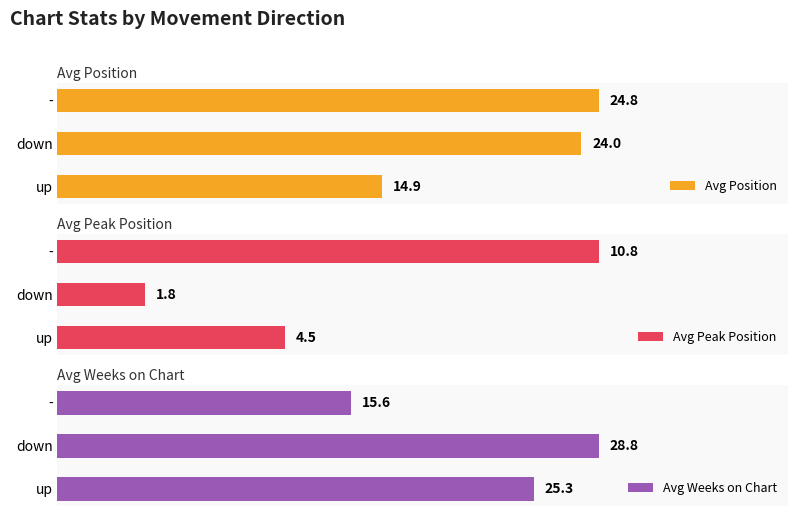

At which label does Avg Position reach its minimum?

up